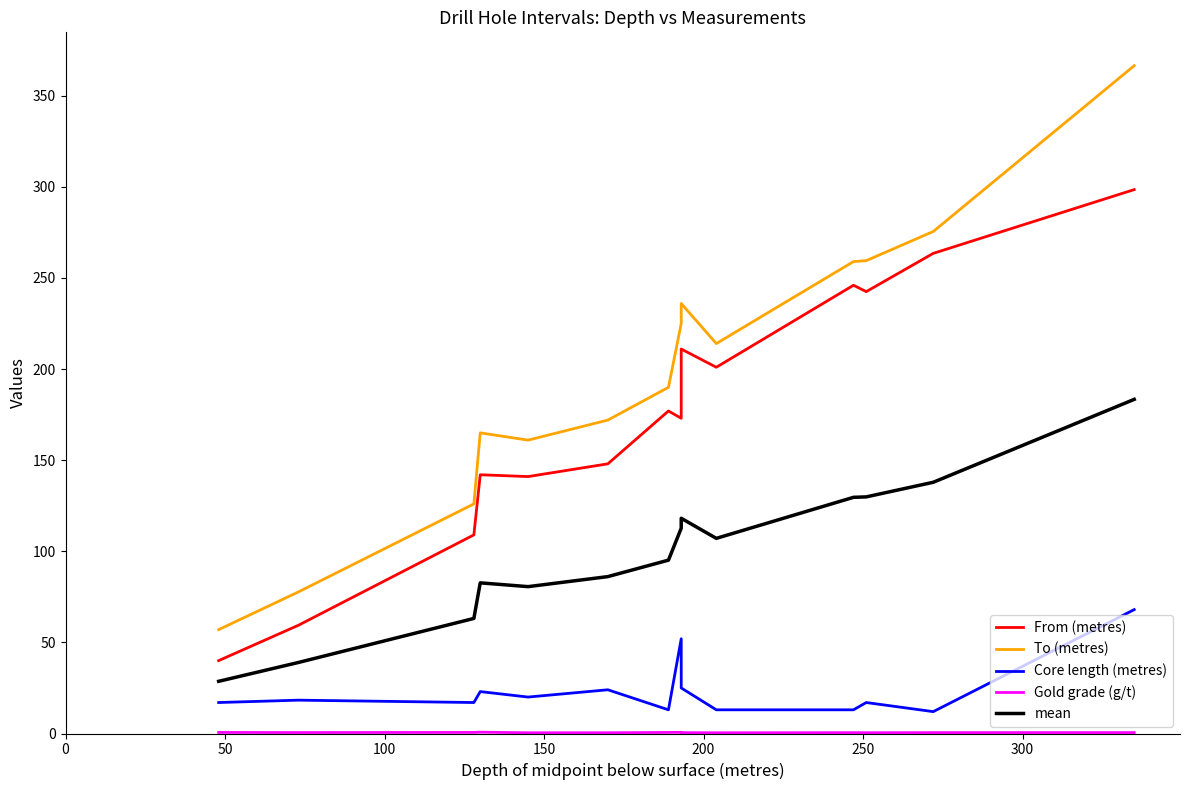

What is the difference between the maximum and second lowest values in the To (metres) series?

288.8